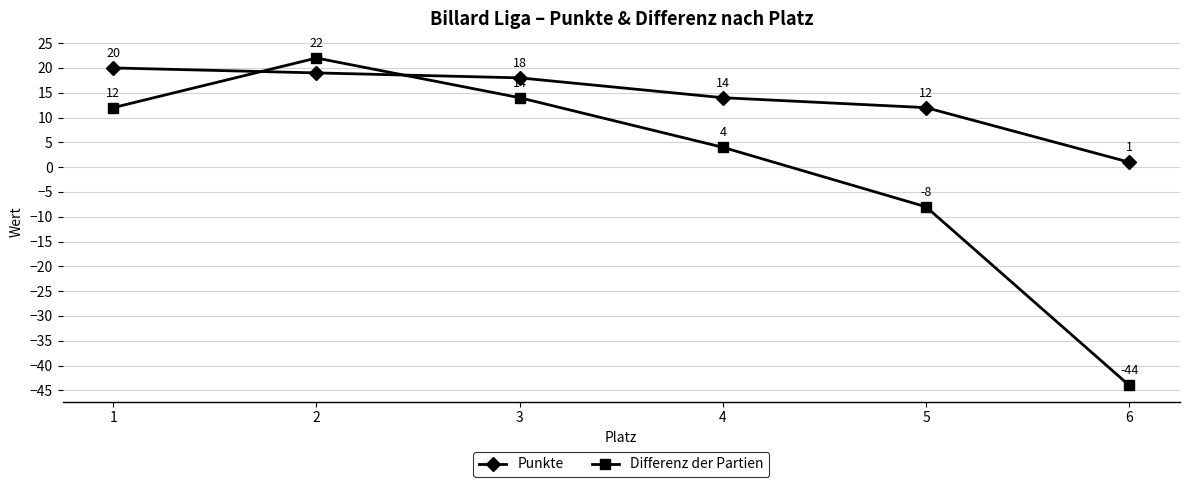

What is the minimum value shown in the chart?

-44